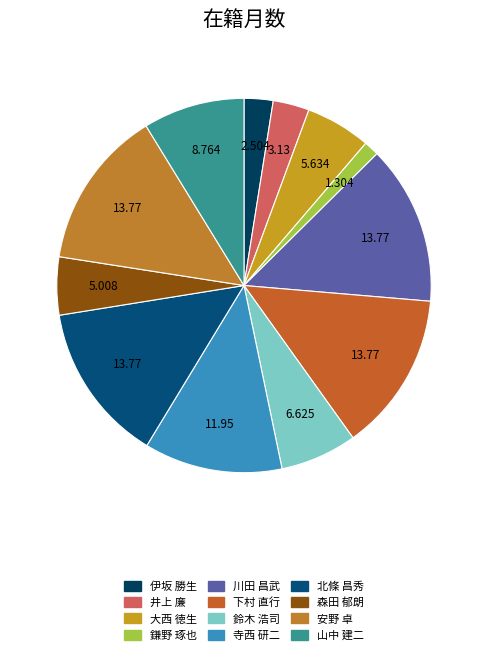

What is the smallest slice in the pie chart?

鎌野 琢也